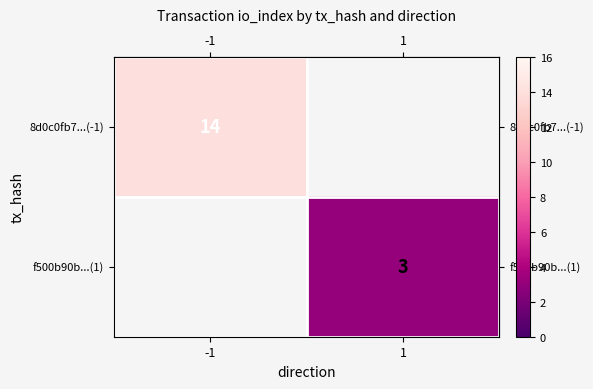

The row_0 series shows 14.0 at -1. True or false?

True